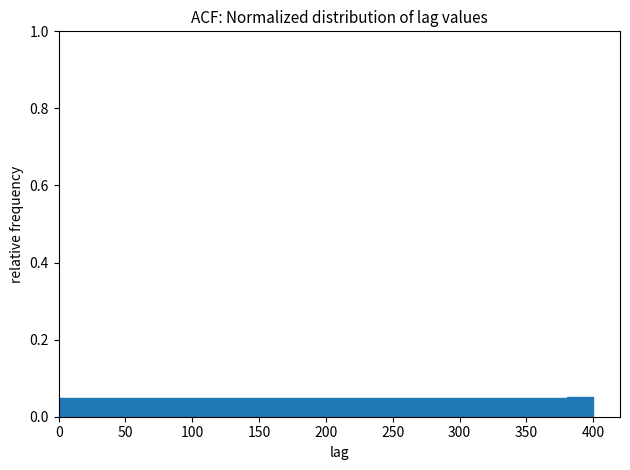

Reading left to right, transcribe this chart: for each bar, give the range it covers on the x-axis and its height. The values are not printed on the chart, so give them approximately, as read against the axis.

0 to 20: 0.04
20 to 40: 0.04
40 to 60: 0.04
60 to 80: 0.04
80 to 100: 0.04
100 to 120: 0.04
120 to 140: 0.04
140 to 160: 0.04
160 to 180: 0.04
180 to 200: 0.04
200 to 220: 0.04
220 to 240: 0.04
240 to 260: 0.04
260 to 280: 0.04
280 to 300: 0.04
300 to 320: 0.04
320 to 340: 0.04
340 to 360: 0.04
360 to 380: 0.04
380 to 400: 0.06